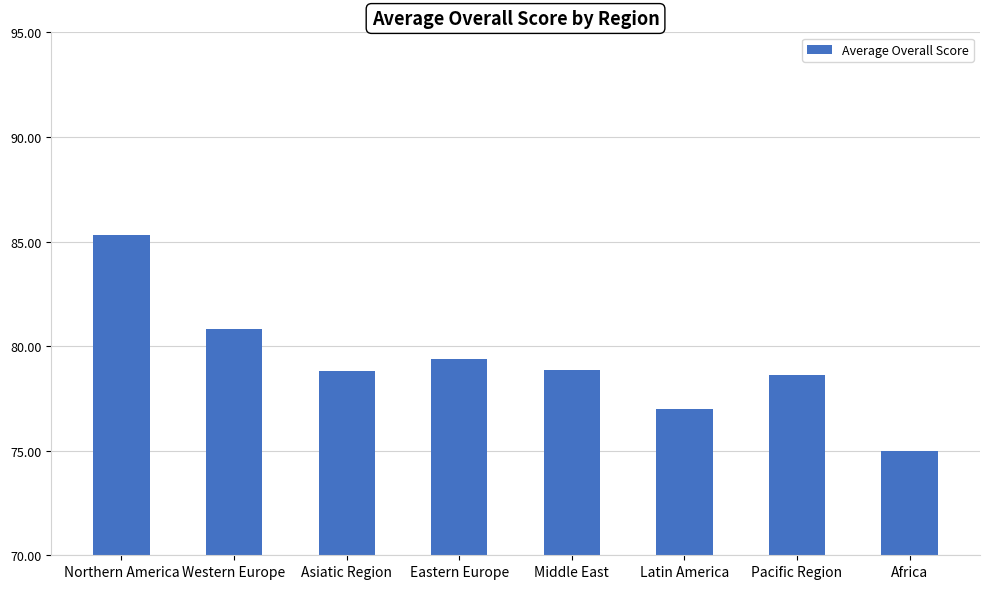

Does the chart contain any negative values?

No